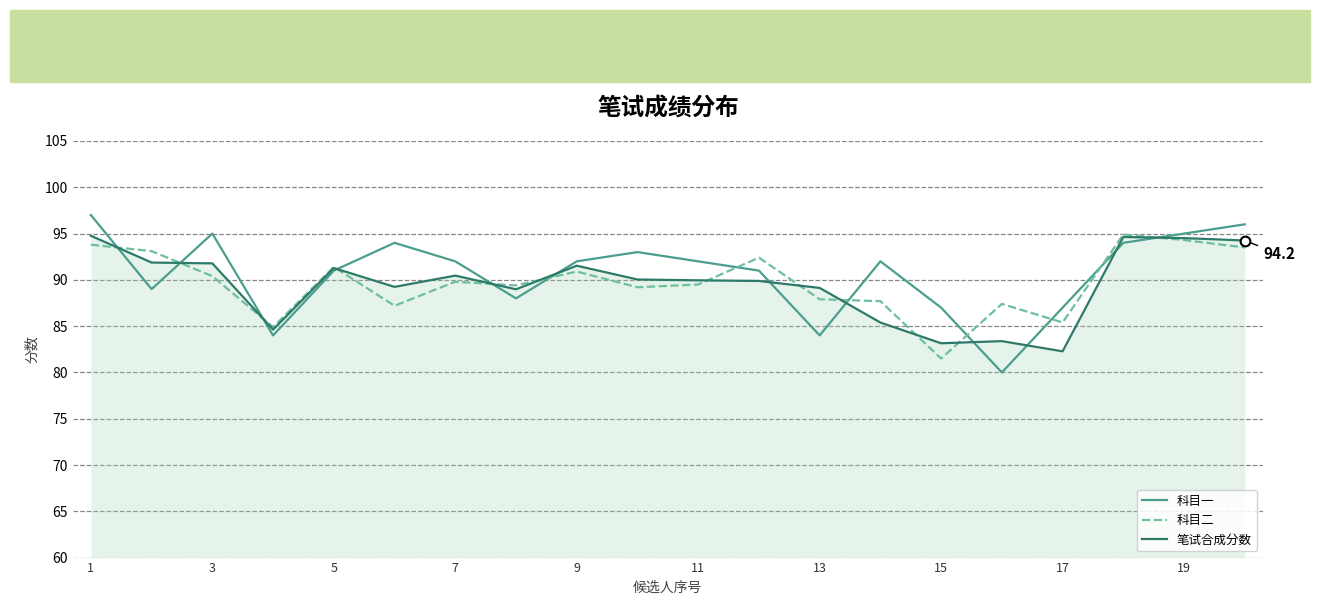

Which series has the widest spread of values?

科目一